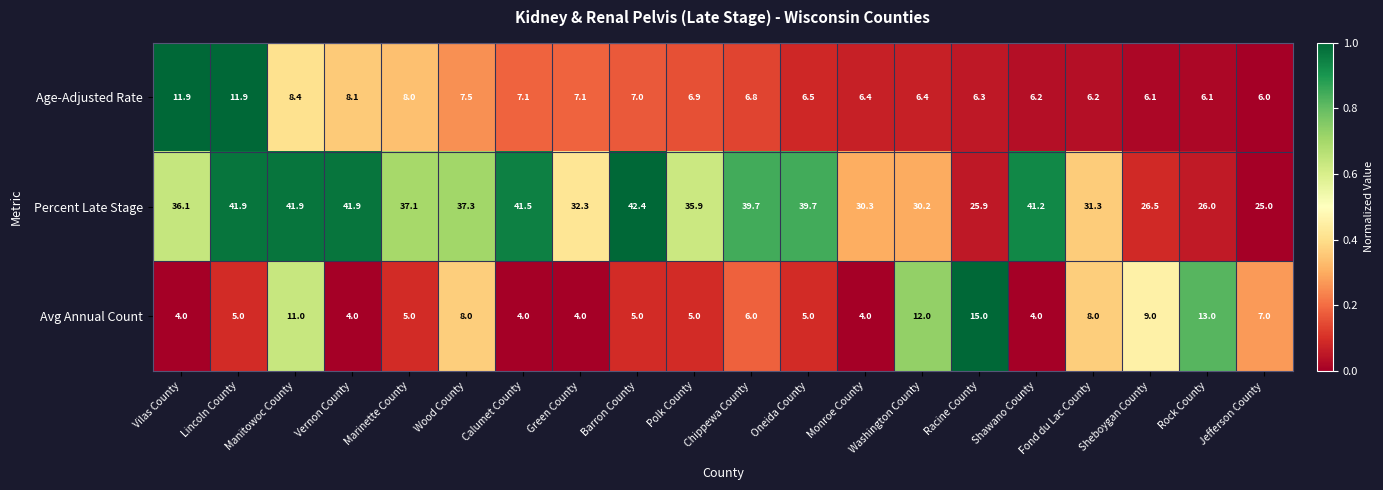

What is the highest value of the Percent Late Stage series?

42.4